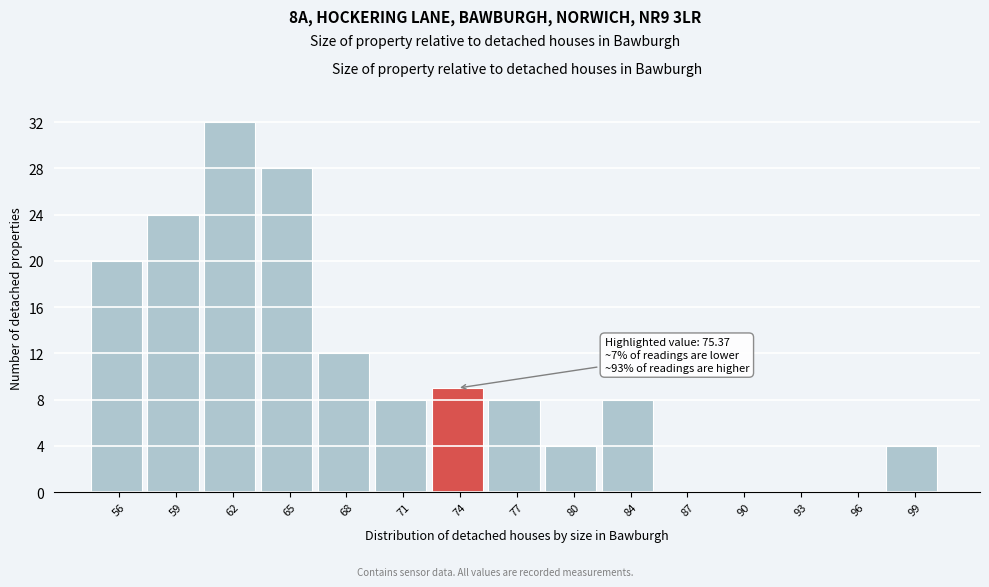

Reading right to left, what are all the values shown in this chart?

99=4	96=0	93=0	90=0	87=0	84=8	80=4	77=8	74=9	71=8	68=12	65=28	62=32	59=24	56=20